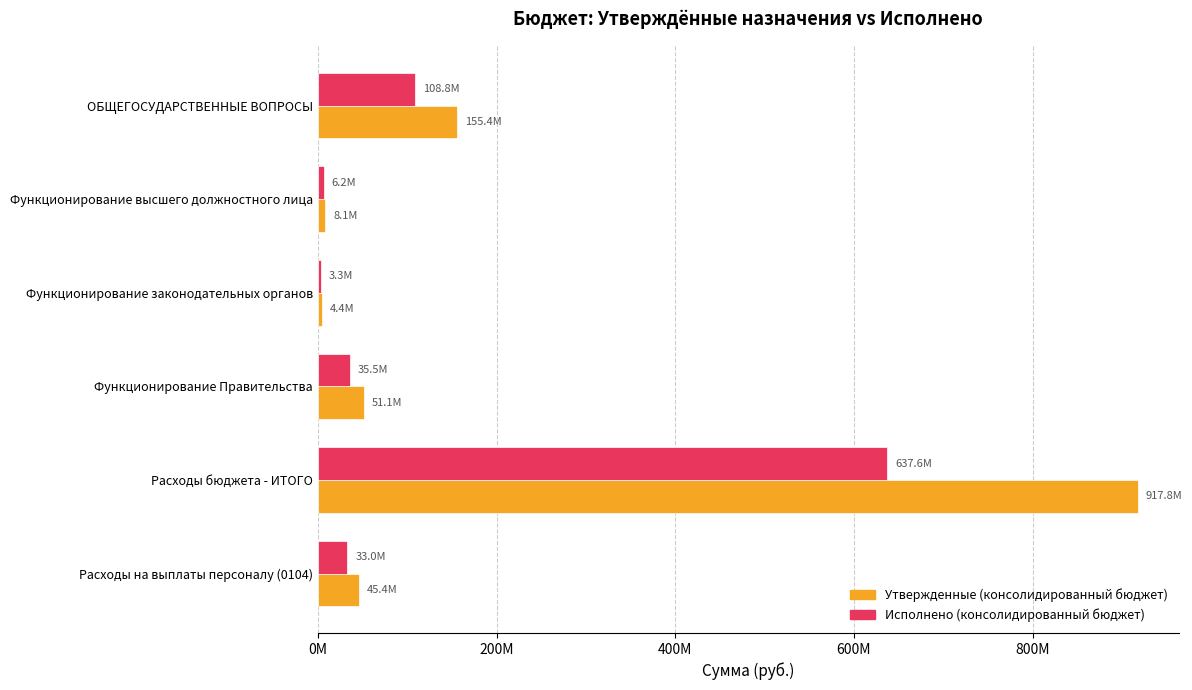

Reading right to left, extract all data points from this chart.

Утвержденные (консолидированный бюджет): 45425093.0	917757528.2	51061227.0	4395644.0	8073684.0	155418528.4
Исполнено (консолидированный бюджет): 32958787.6	637585816.9	35544162.3	3305711.1	6231807.5	108806072.1